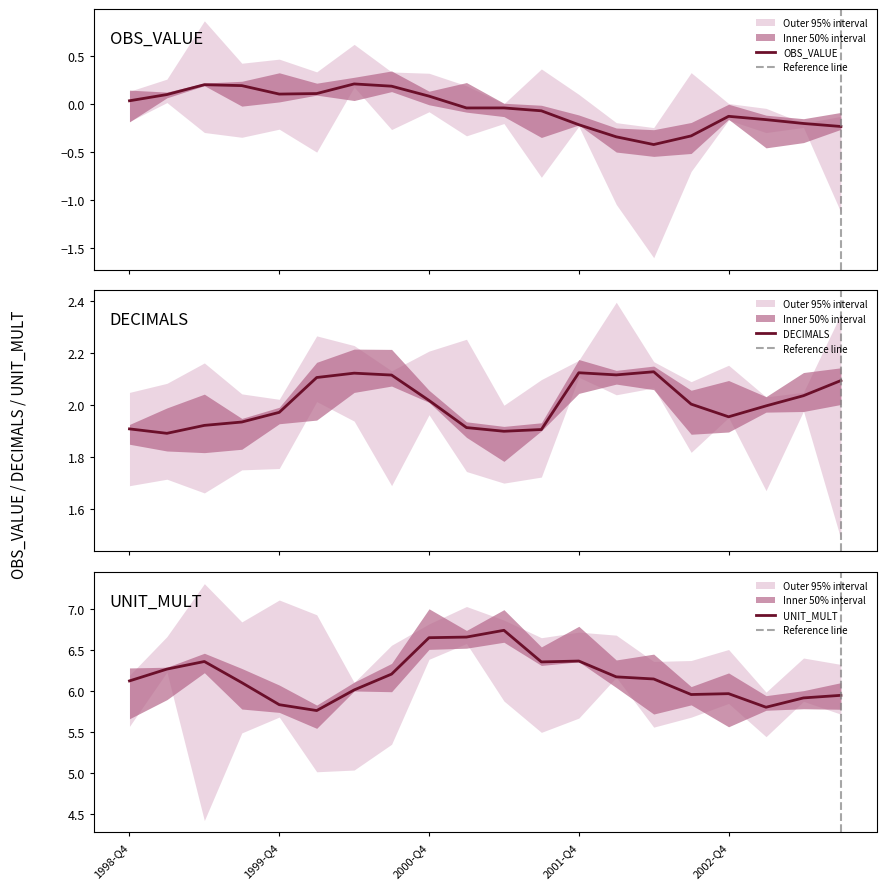

Reading left to right, transcribe all the data shown in this chart.

OBS_VALUE: 1998-Q4=0	1999-Q1=0	1999-Q2=0	1999-Q3=0	1999-Q4=0	2000-Q1=0	2000-Q2=0	2000-Q3=0	2000-Q4=0	2001-Q1=0	2001-Q2=0	2001-Q3=0	2001-Q4=0	2002-Q1=0	2002-Q2=0	2002-Q3=0	2002-Q4=0	2003-Q1=0	2003-Q2=0	2003-Q3=0
DECIMALS: 1998-Q4=2	1999-Q1=2	1999-Q2=2	1999-Q3=2	1999-Q4=2	2000-Q1=2	2000-Q2=2	2000-Q3=2	2000-Q4=2	2001-Q1=2	2001-Q2=2	2001-Q3=2	2001-Q4=2	2002-Q1=2	2002-Q2=2	2002-Q3=2	2002-Q4=2	2003-Q1=2	2003-Q2=2	2003-Q3=2
UNIT_MULT: 1998-Q4=6	1999-Q1=6	1999-Q2=6	1999-Q3=6	1999-Q4=6	2000-Q1=6	2000-Q2=6	2000-Q3=6	2000-Q4=6	2001-Q1=6	2001-Q2=6	2001-Q3=6	2001-Q4=6	2002-Q1=6	2002-Q2=6	2002-Q3=6	2002-Q4=6	2003-Q1=6	2003-Q2=6	2003-Q3=6